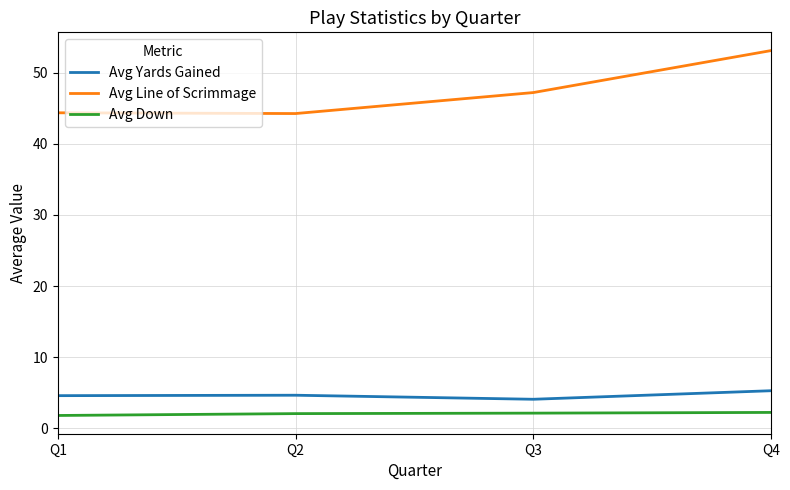

At Q4, list the series in order from largest to smallest.

Avg Line of Scrimmage, Avg Yards Gained, Avg Down